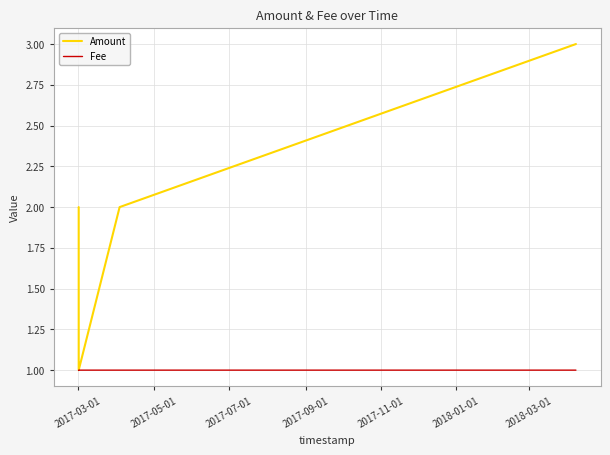

At how many categories does at least one series exceed 1?

4